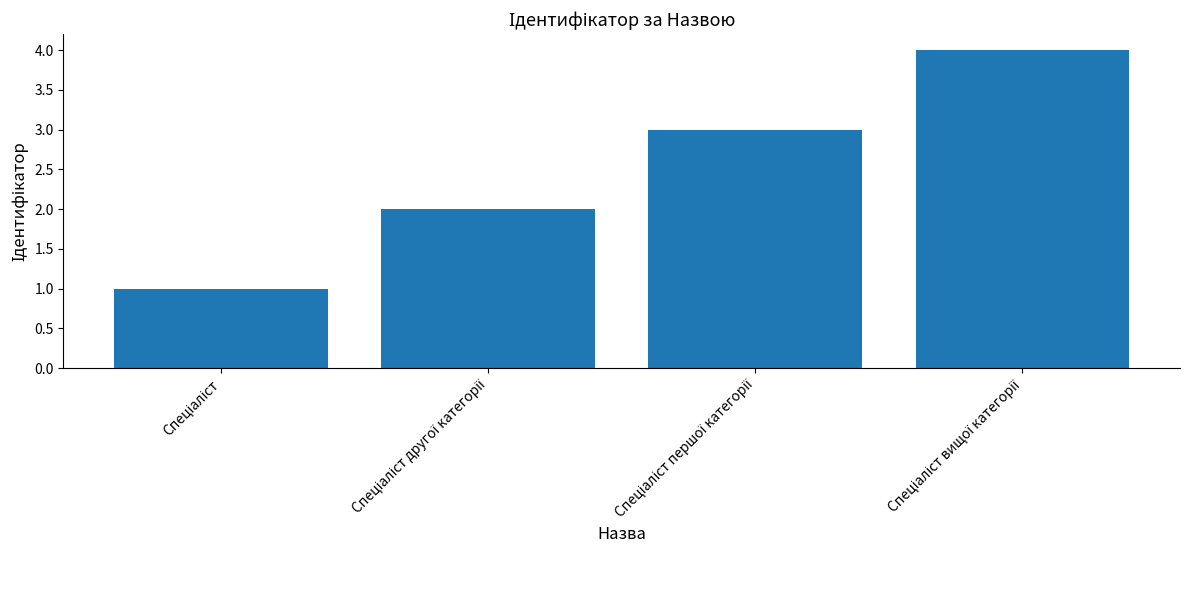

What is the sum of all values?

10